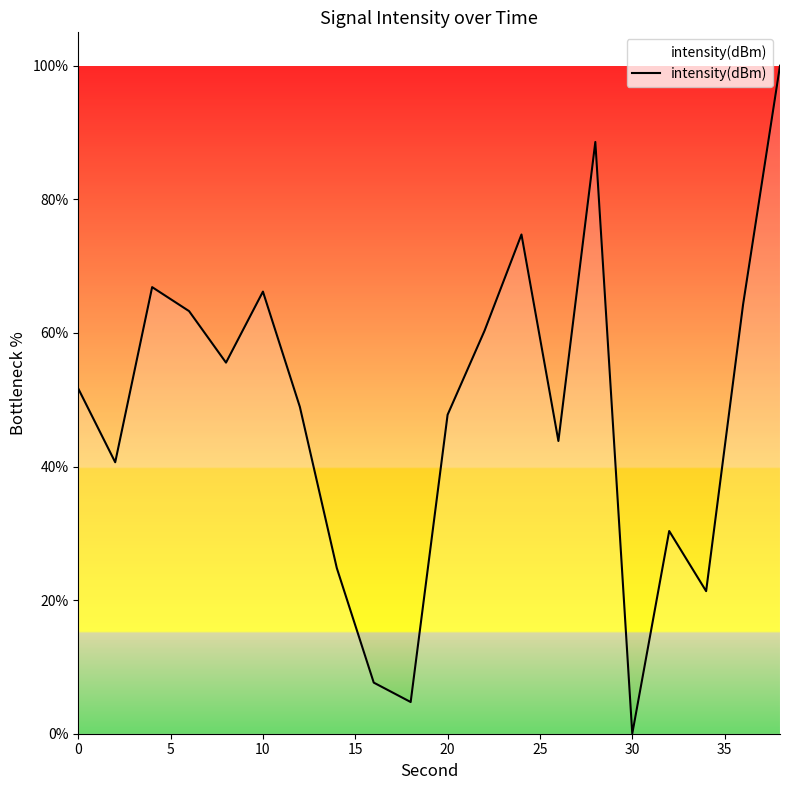

What is the greatest value displayed?

100.0